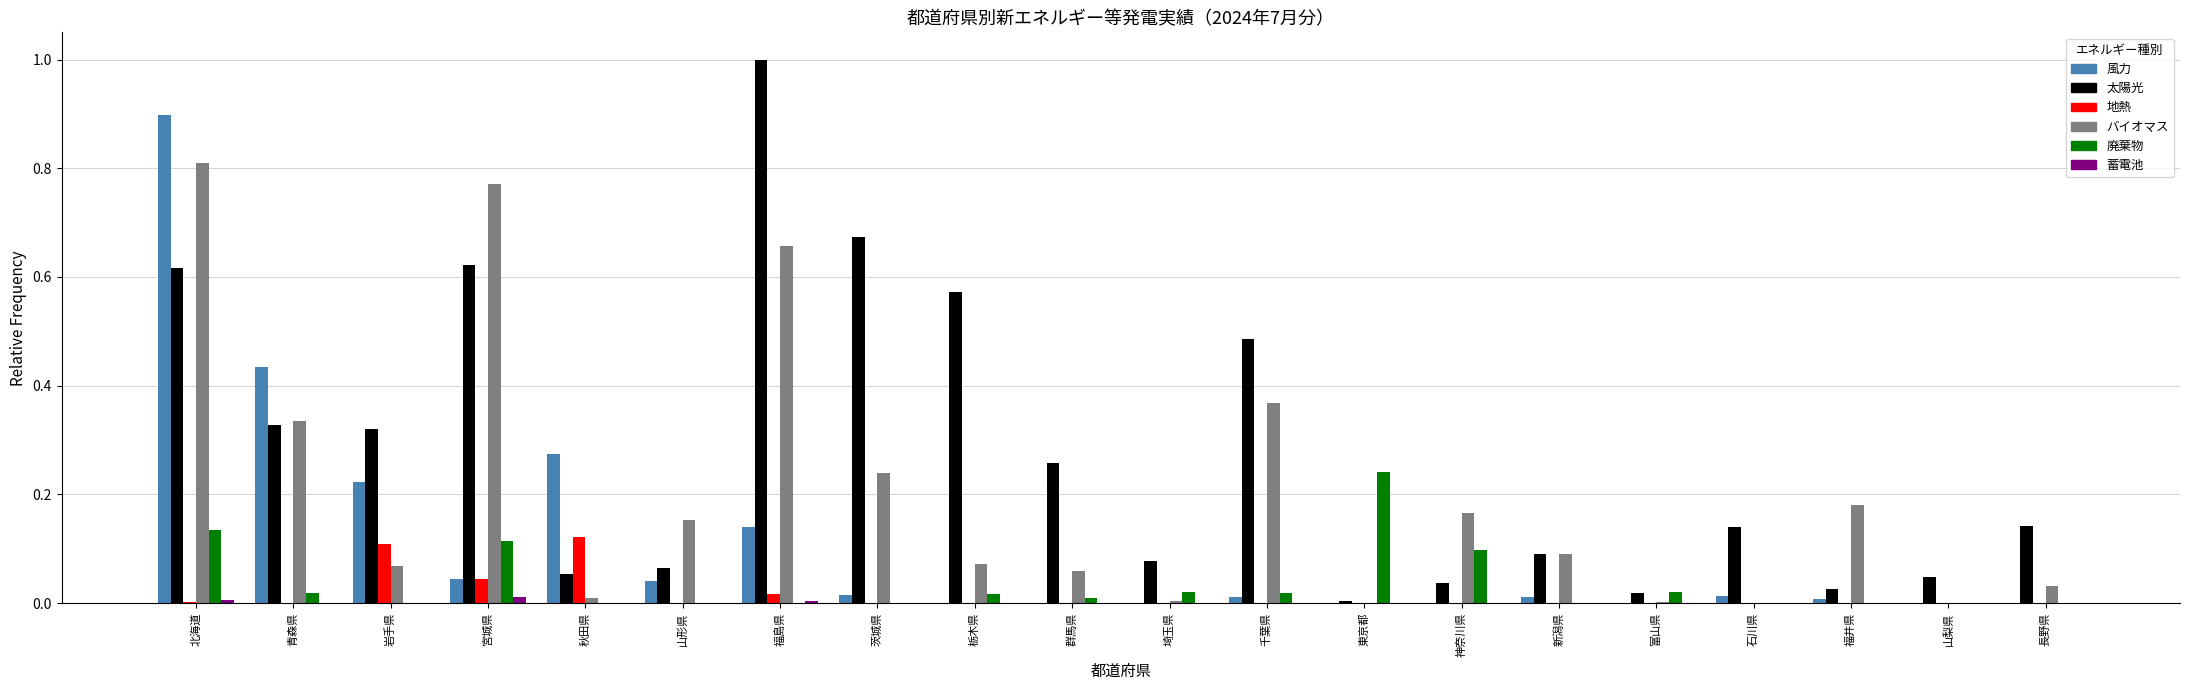

Count the number of categories in the chart.

20